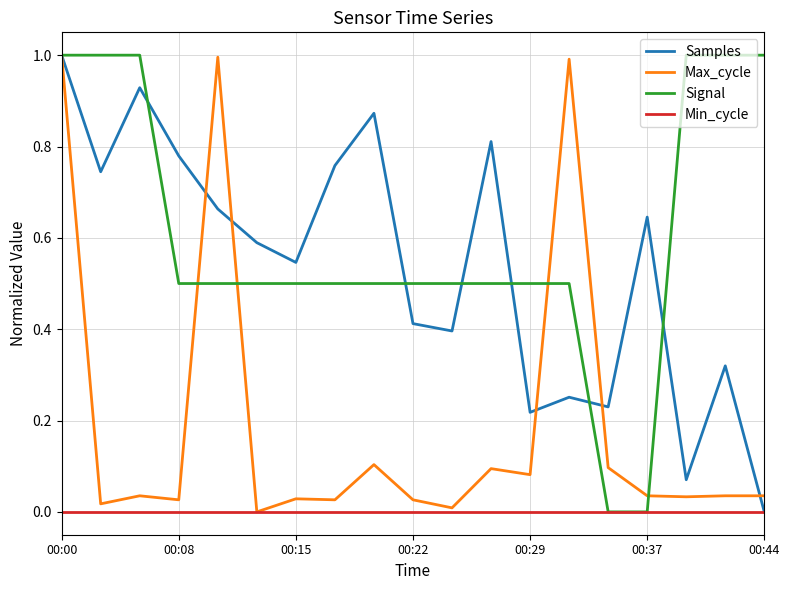

What is the greatest value displayed?

1.0